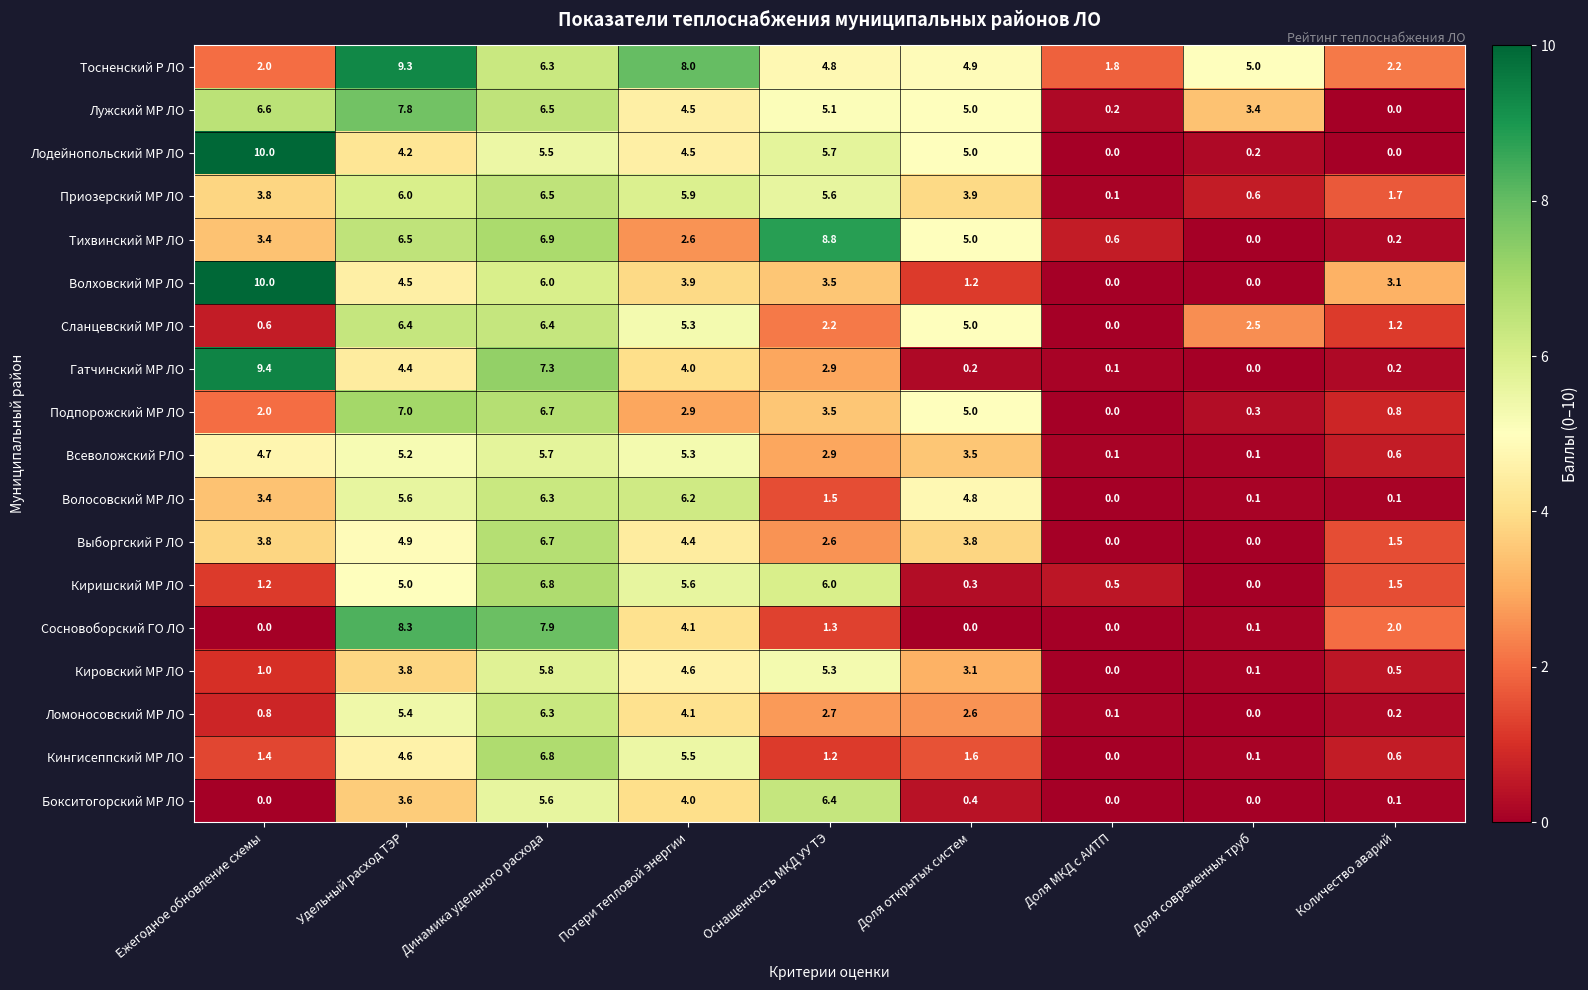

Is it true that Лодейнопольский МР ЛО equals 10.0 at Ежегодное обновление схемы?

True